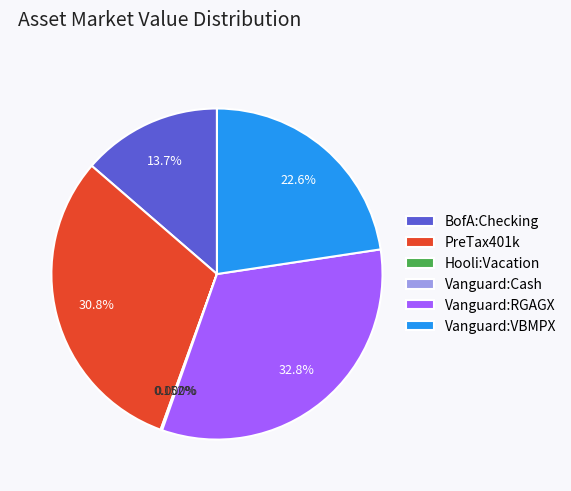

Is there a majority slice in this chart?

No